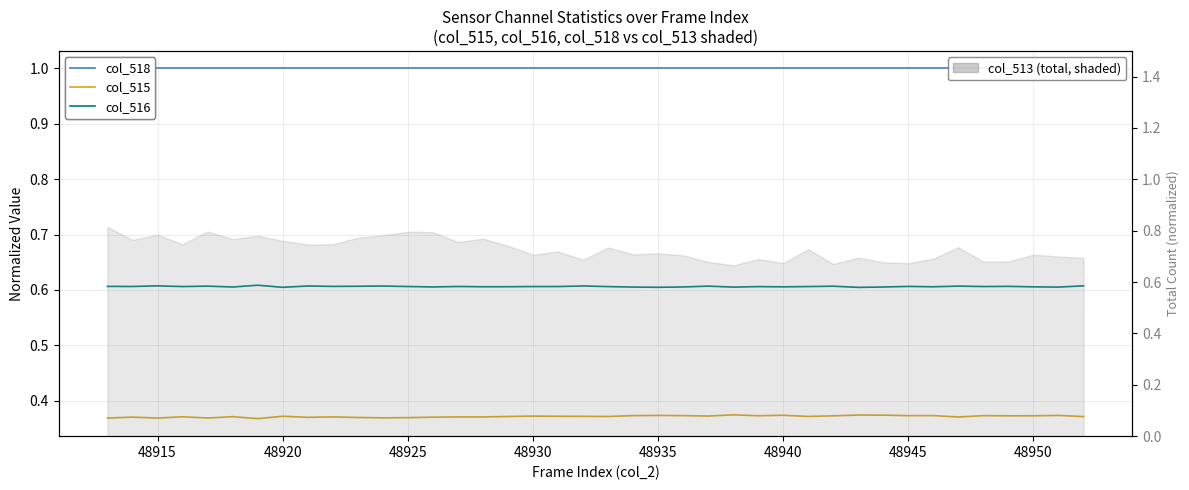

Does the chart have visible grid lines?

Yes